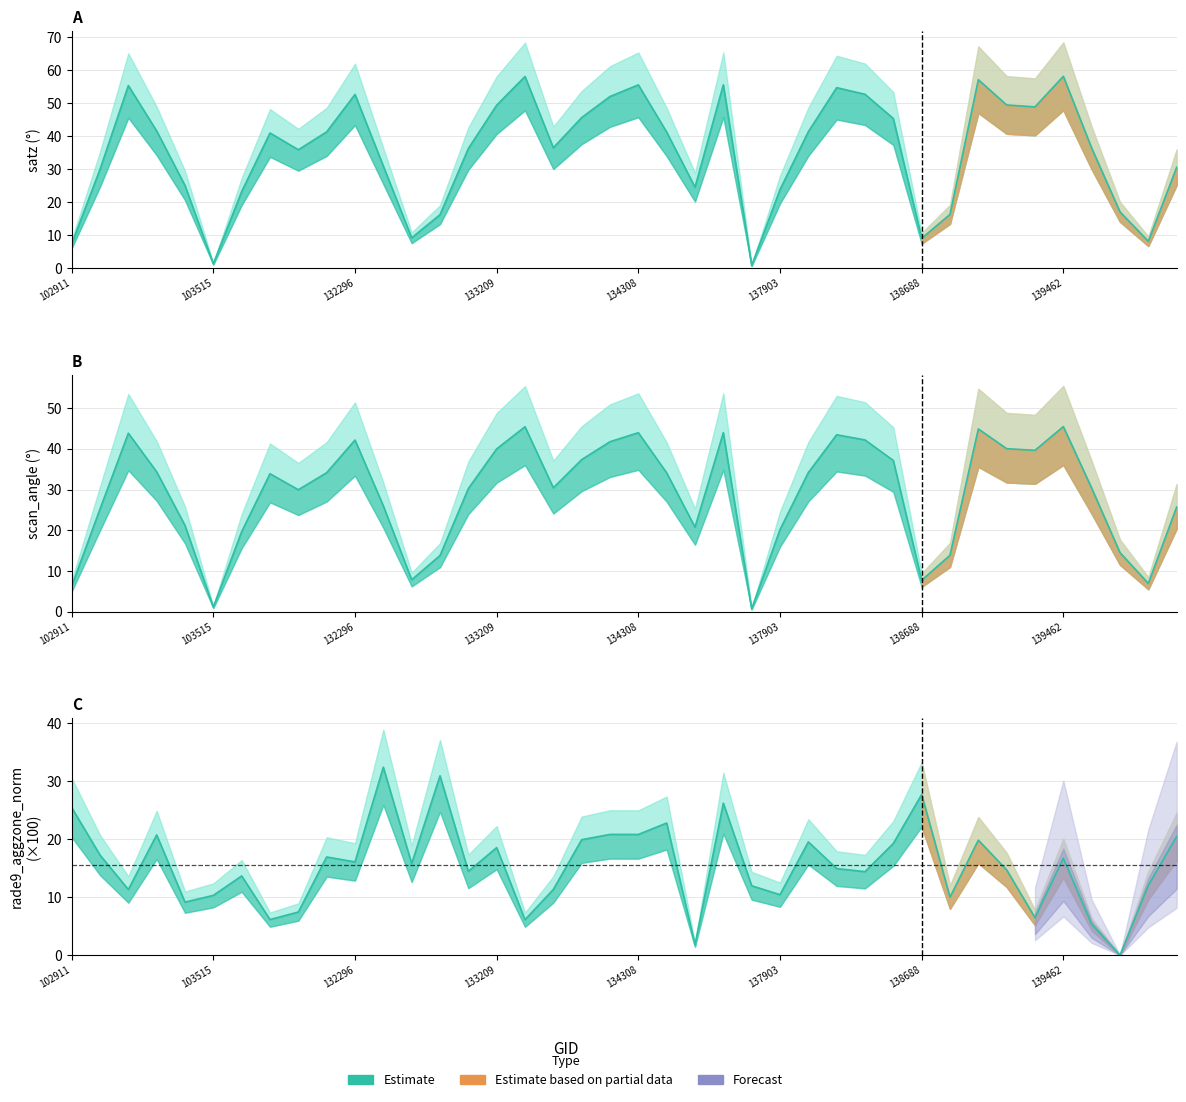

At how many categories does at least one series exceed 43?

15